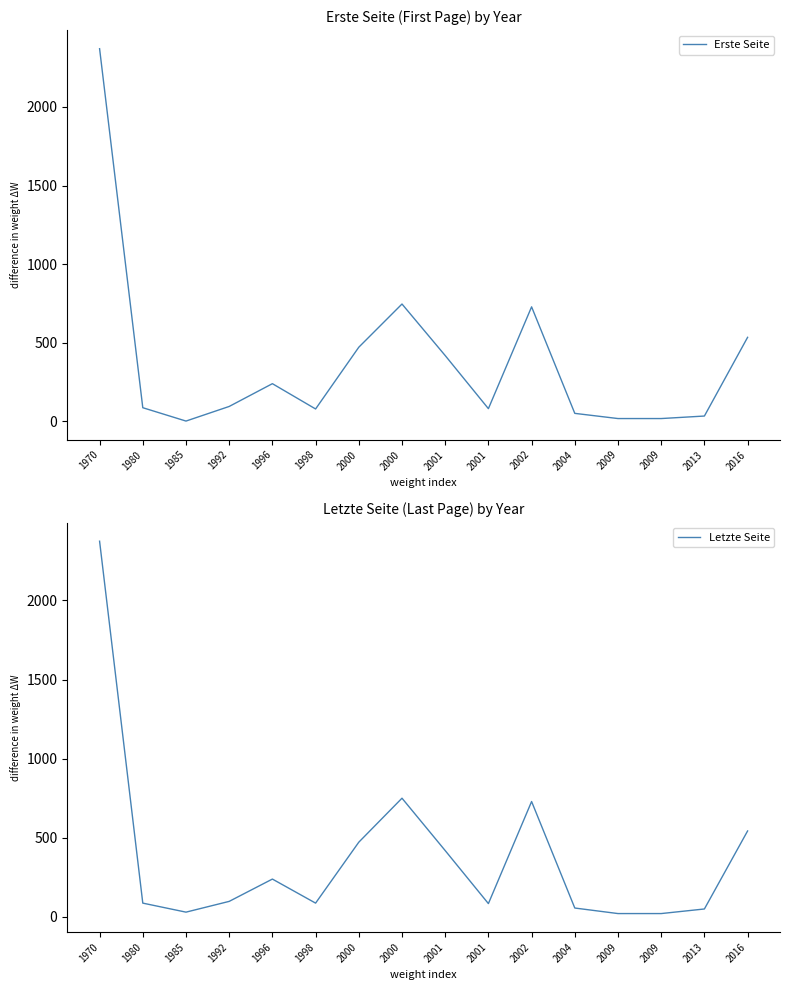

What is the difference between the maximum and minimum values in the Letzte Seite series?

2353